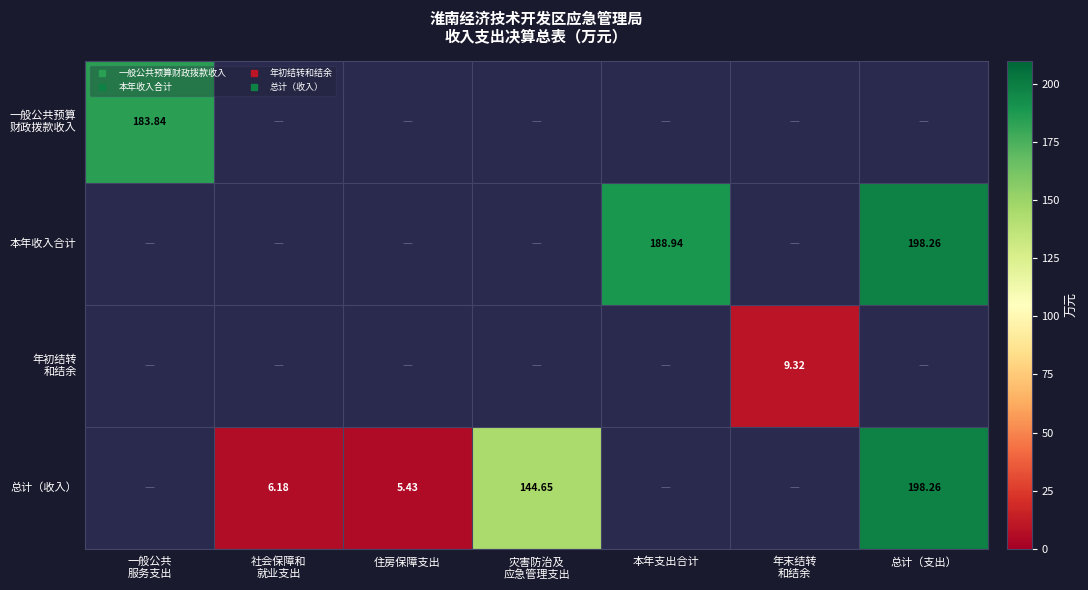

Which category has the lowest value in the 本年收入合计 series?

一般公共 服务支出